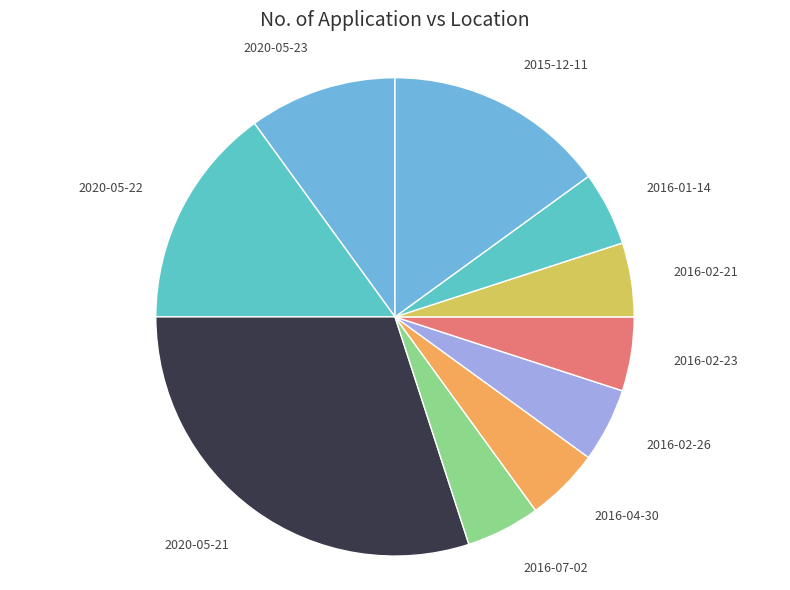

Is the sum of 2016-02-21 and 2020-05-23 greater than half?

No